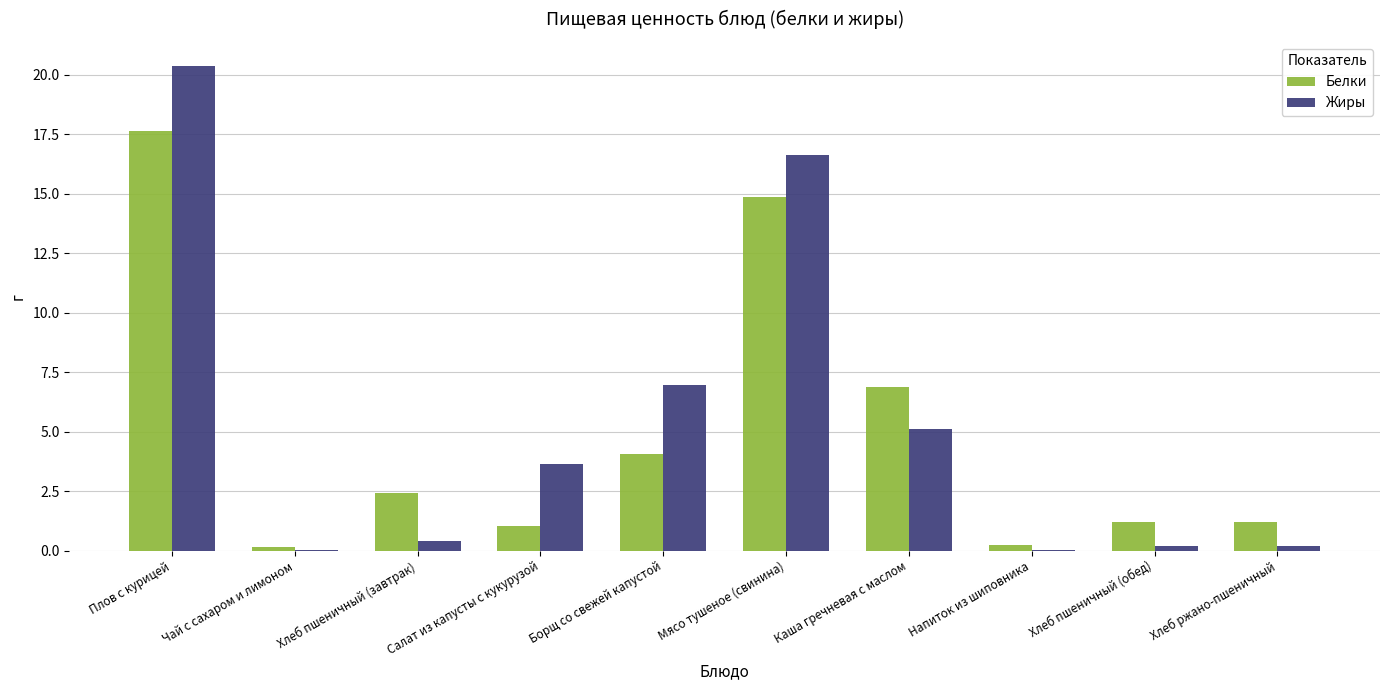

Where does the Белки series first go above 2?

Плов с курицей